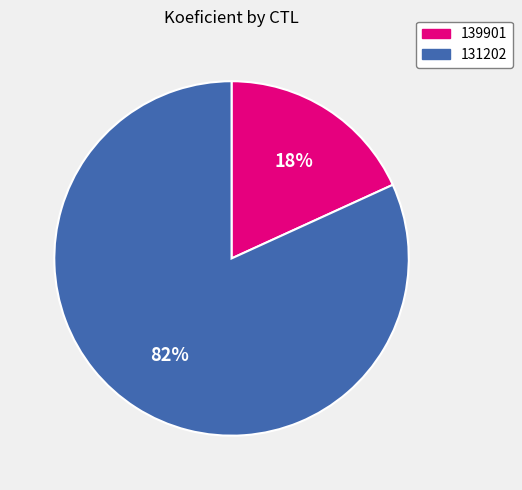

Does 139901 represent more than half of the total?

No